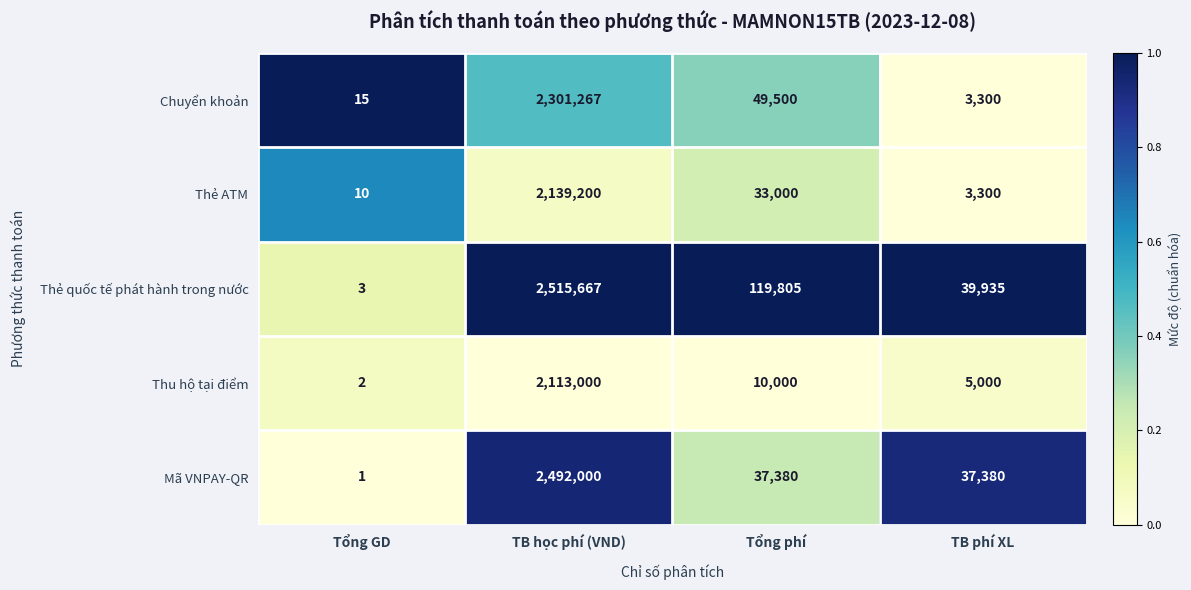

The value of Mã VNPAY-QR at Tổng GD is 2. True or false?

False